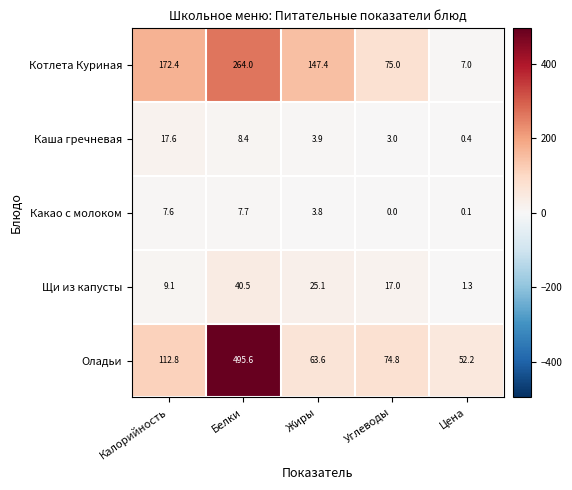

At which label is Щи из капусты closest to 20?

Углеводы